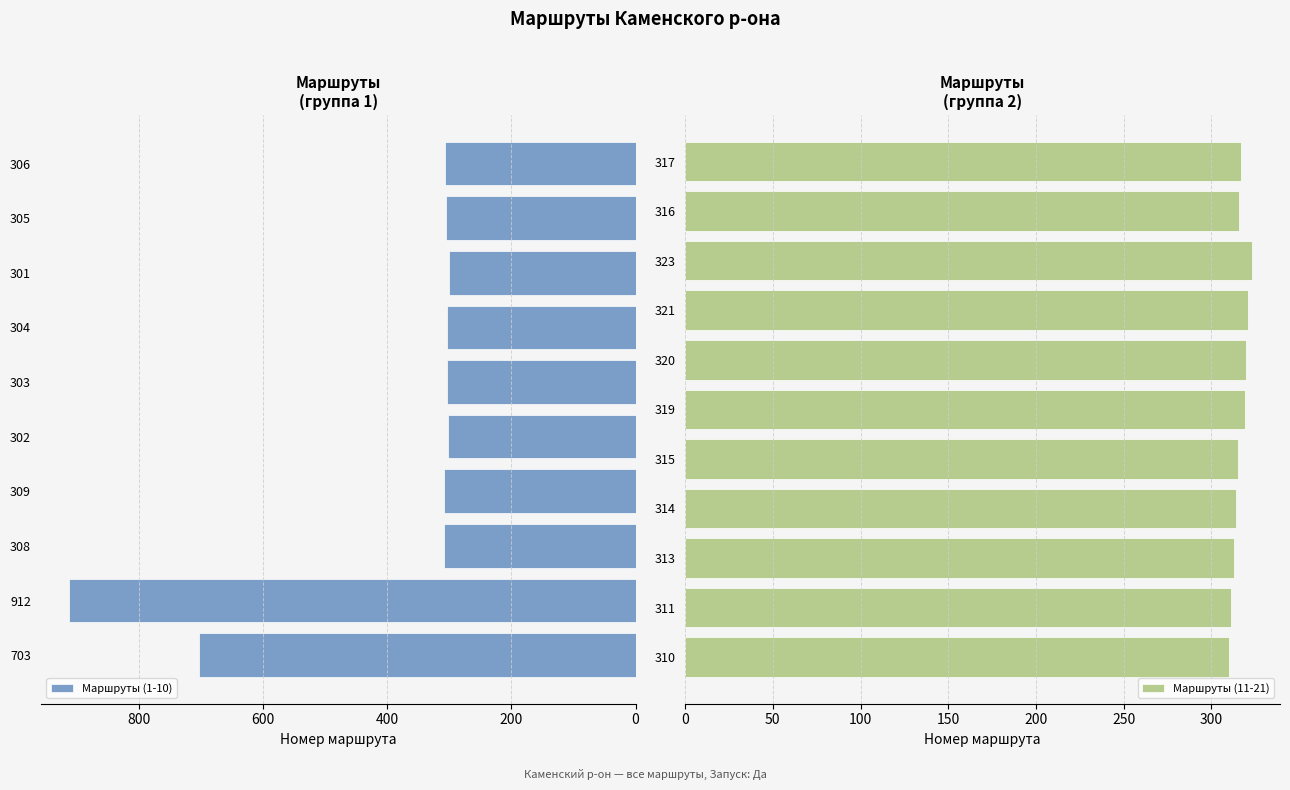

What is the sum of the values at 912 and 309?

1221